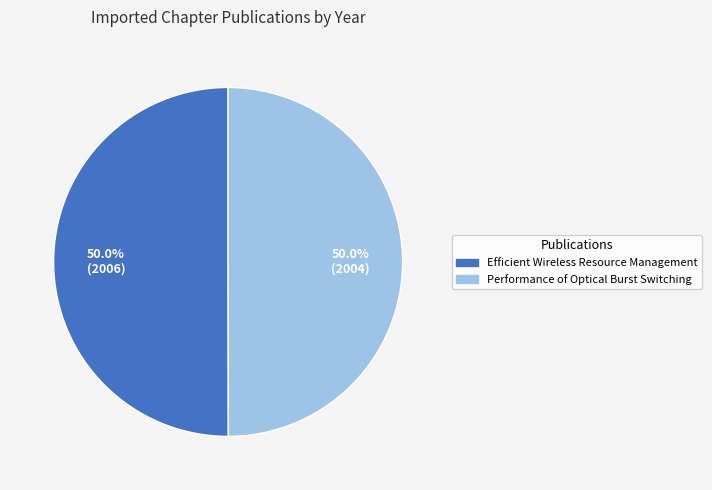

Count the number of slices in the pie.

2